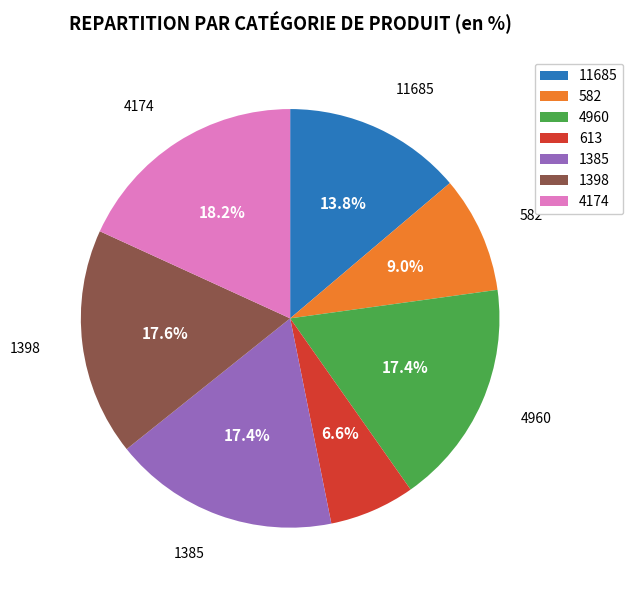

Is there any slice that represents more than half of the pie?

No